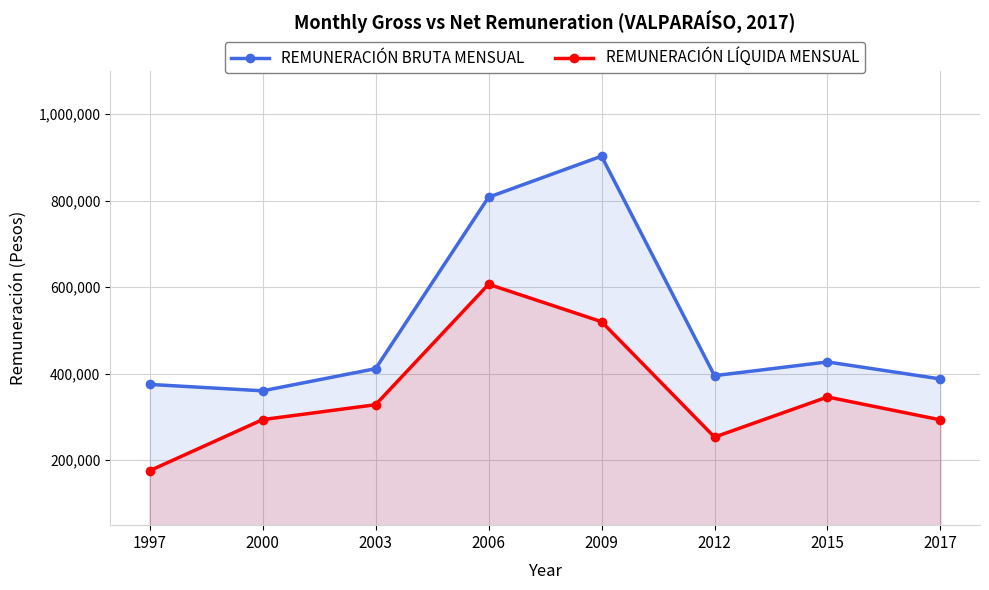

Does the chart display data point markers on the line(s)?

Yes